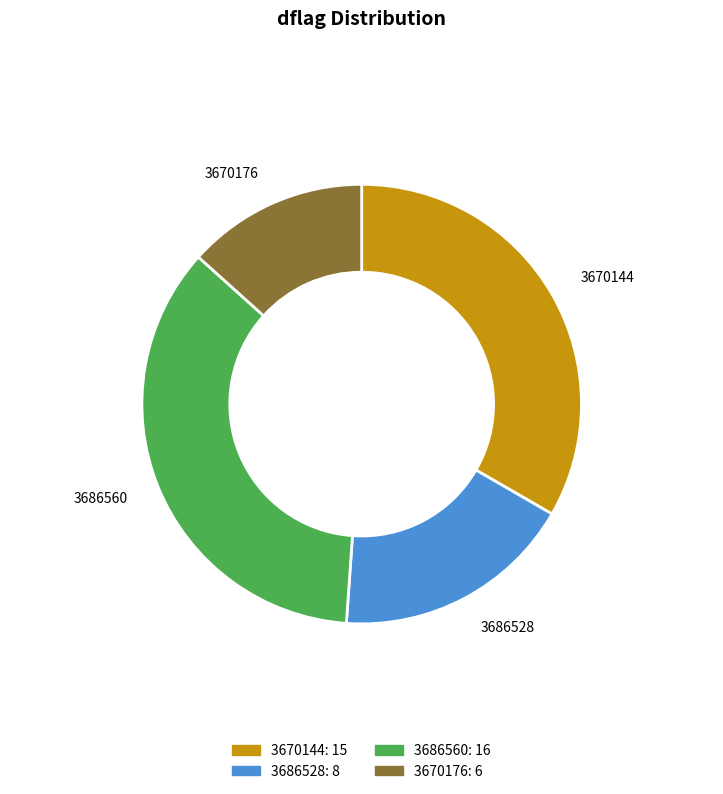

Count the number of slices in the pie.

4